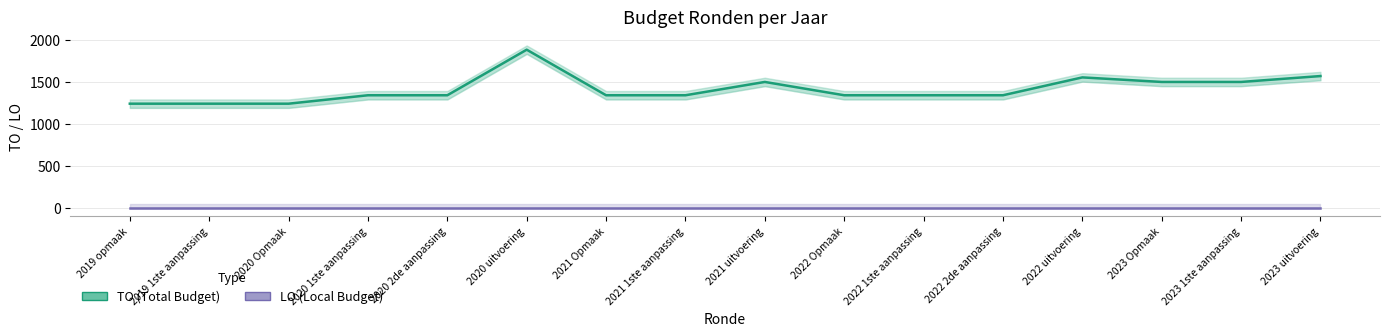

True or false: TO (Total Budget) and LO (Local Budget) intersect in this chart.

False